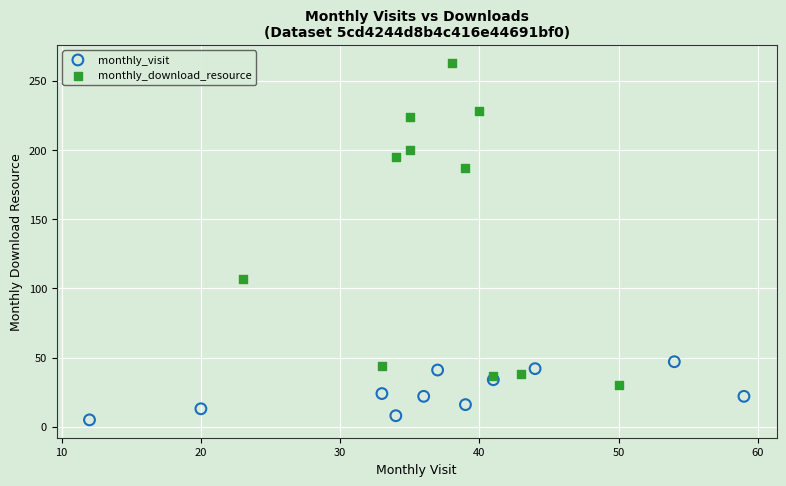

Which series contains the lowest Y value?

monthly_visit